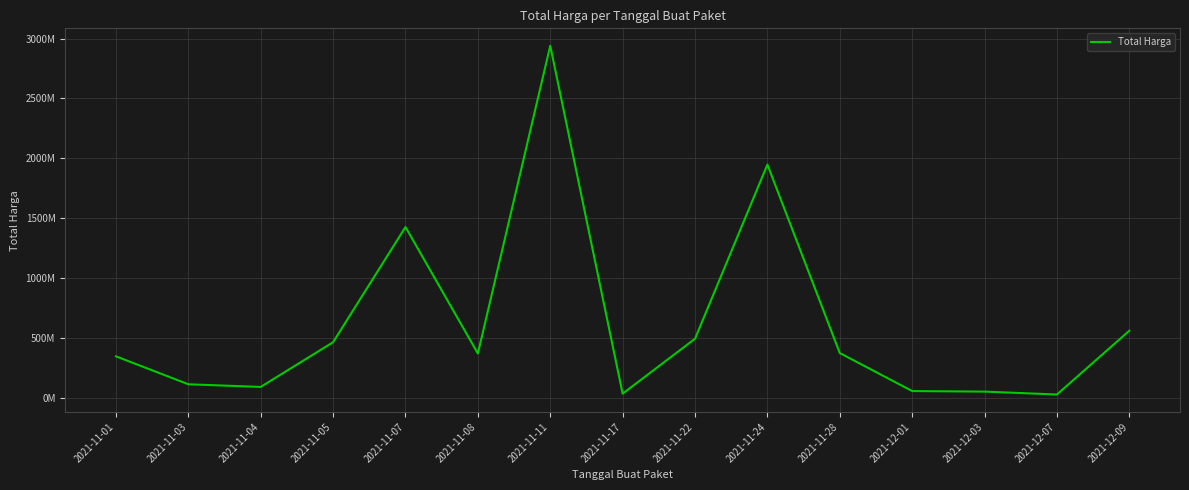

Reading left to right, extract all data points from this chart.

346053900	112751270	90672075	464002100	1425867900	369765000	2939363240	34292000	493000000	1947326200	373404000	56152800	51601000	27412000	559971000